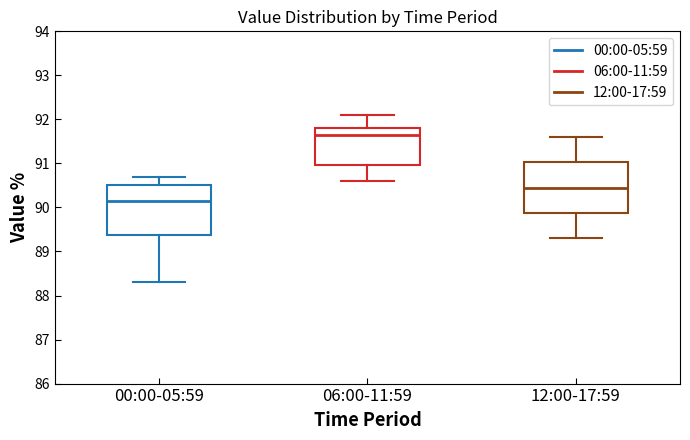

Reading left to right, transcribe this box plot: for each box, give where its median line is, the range the box spans, and where its two whiskers end, as read against the y-axis. The values are not printed on the chart, so give them approximately, as read against the axis.

00:00-05:59: median 90.2, box 89.4 to 90.5, whiskers 88.3 to 90.7
06:00-11:59: median 91.7, box 91.0 to 91.8, whiskers 90.6 to 92.1
12:00-17:59: median 90.5, box 89.9 to 91.0, whiskers 89.3 to 91.6